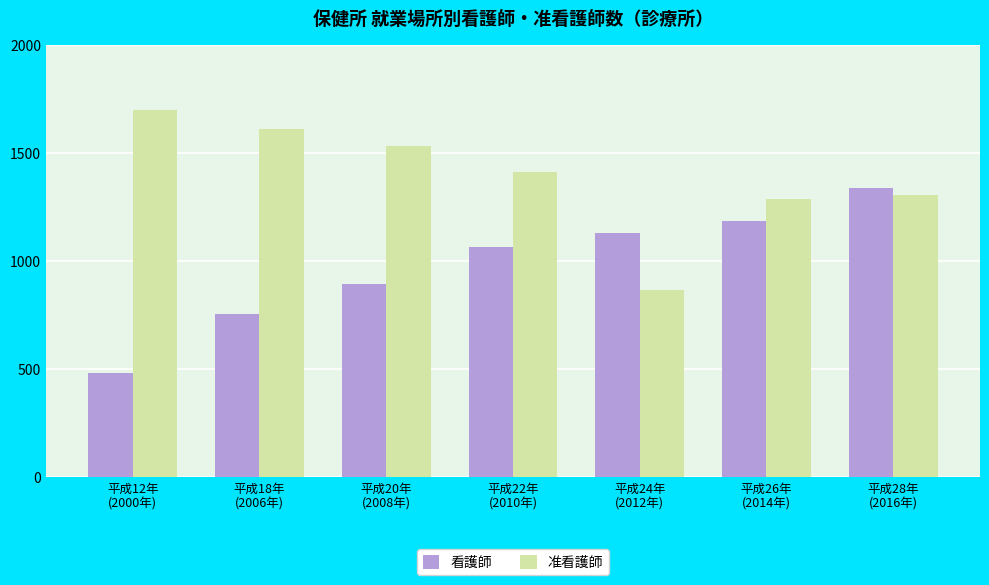

True or false: 准看護師 has a value of 2035 at 平成22年
(2010年).

False